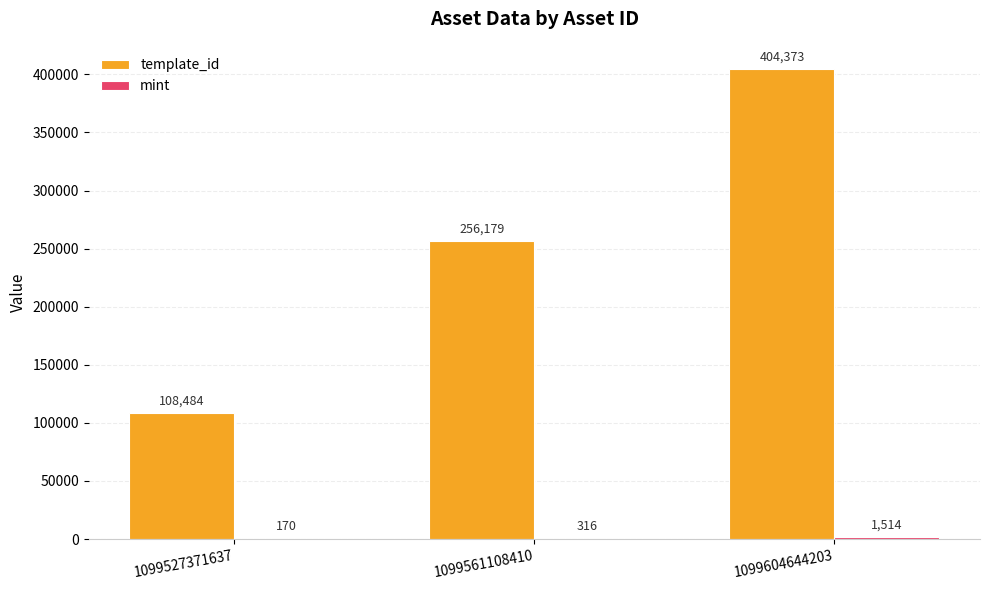

How many groups of bars are there?

3